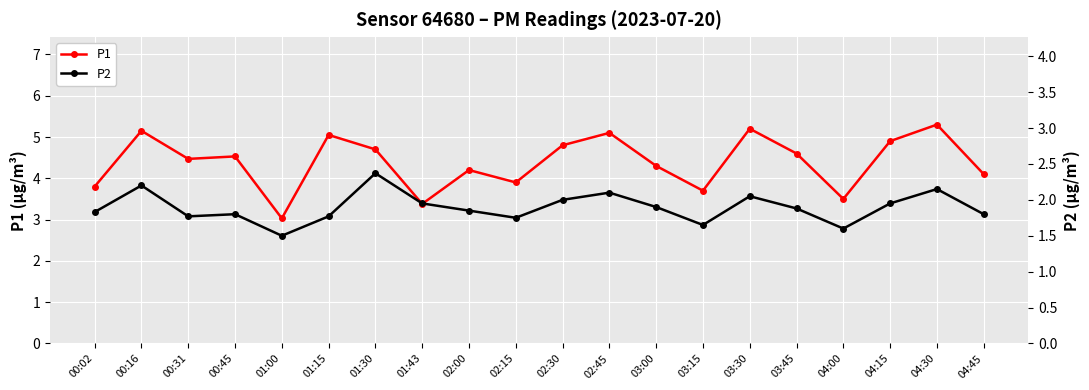

At which label does P1 first exceed 4?

00:16